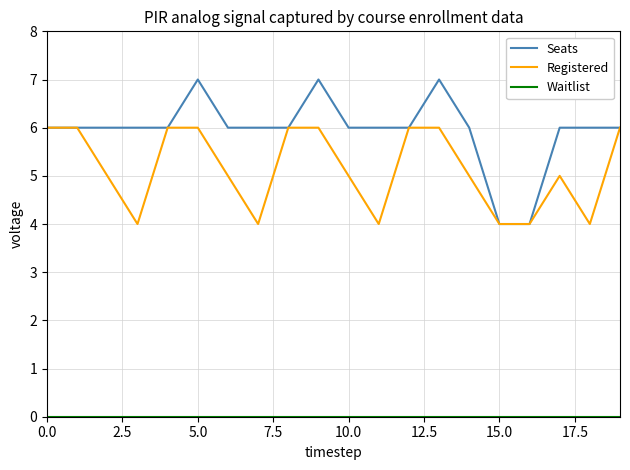

What is the maximum value for Registered?

6